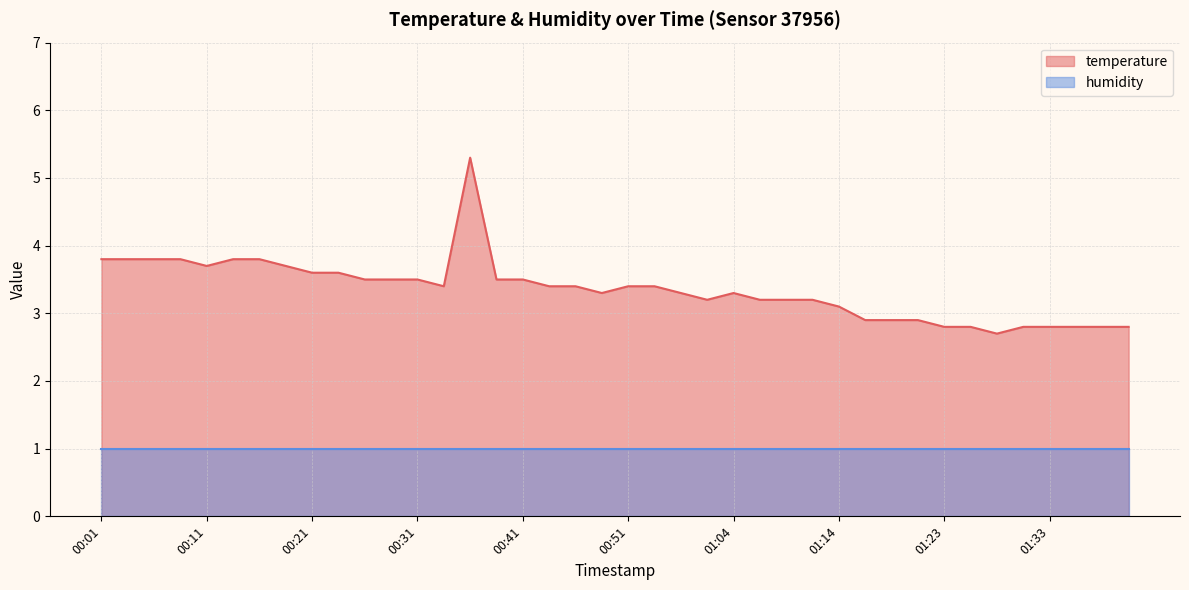

Which category has the highest value across all series?

00:36